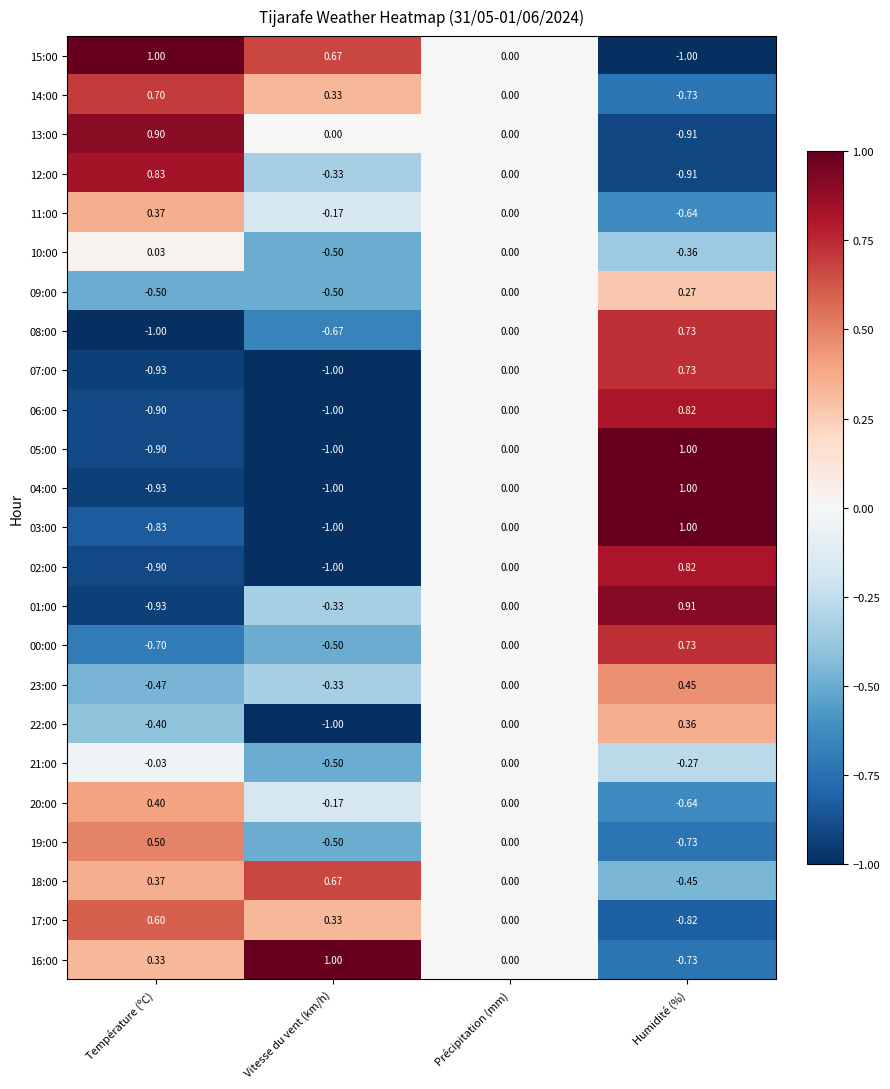

What is the greatest value displayed?

1.0